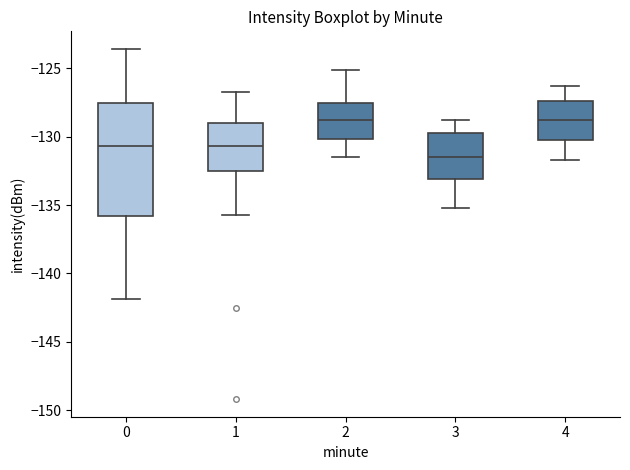

Where does the lower whisker of the box at x = 2 end on the y-axis? The values are not printed on the chart, so give them approximately, as read against the axis.

-131.5